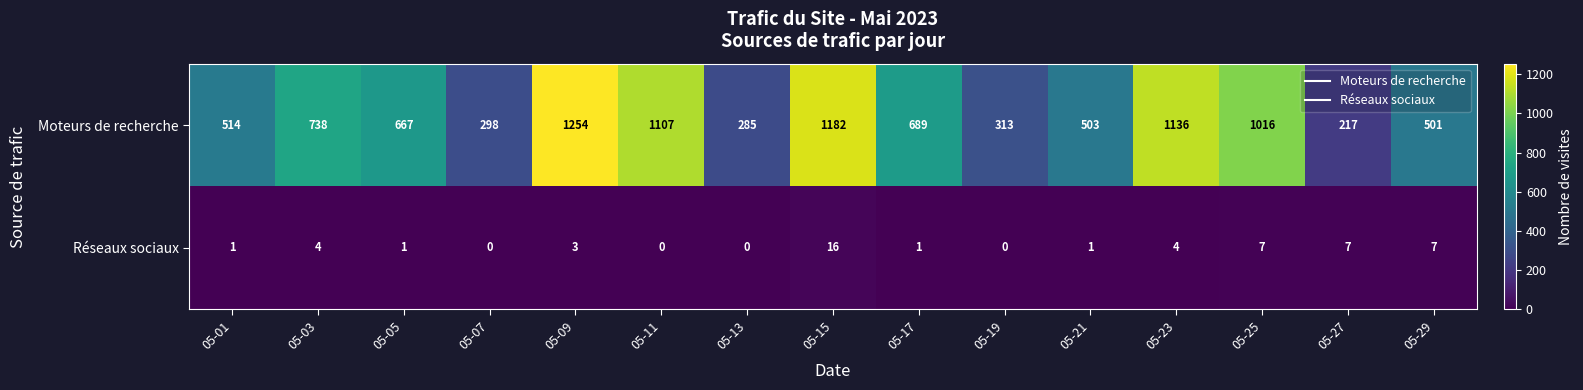

At which category is the sum across all series the highest?

05-09